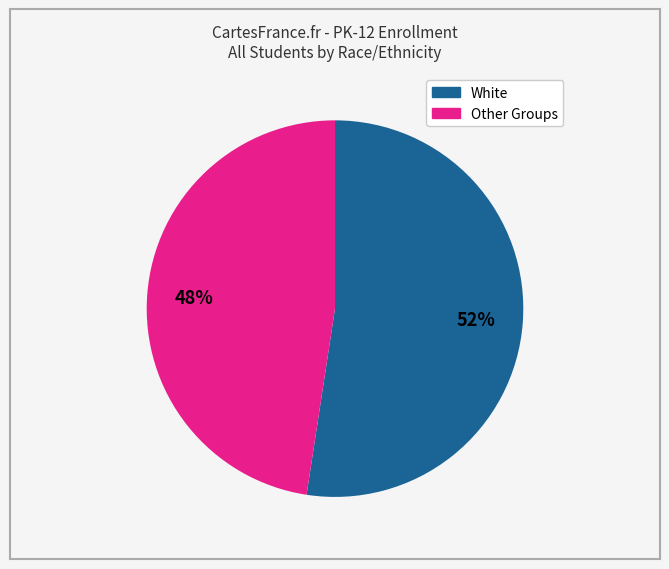

Is there any slice that represents more than half of the pie?

Yes